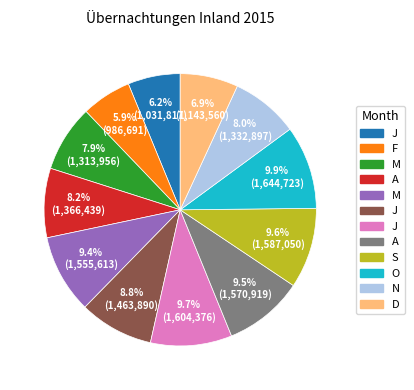

Is there any slice that represents more than half of the pie?

No